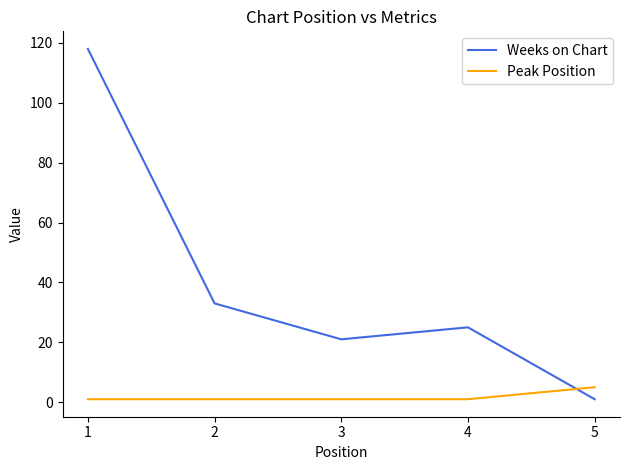

Where is Weeks on Chart nearest to the value 59?

2